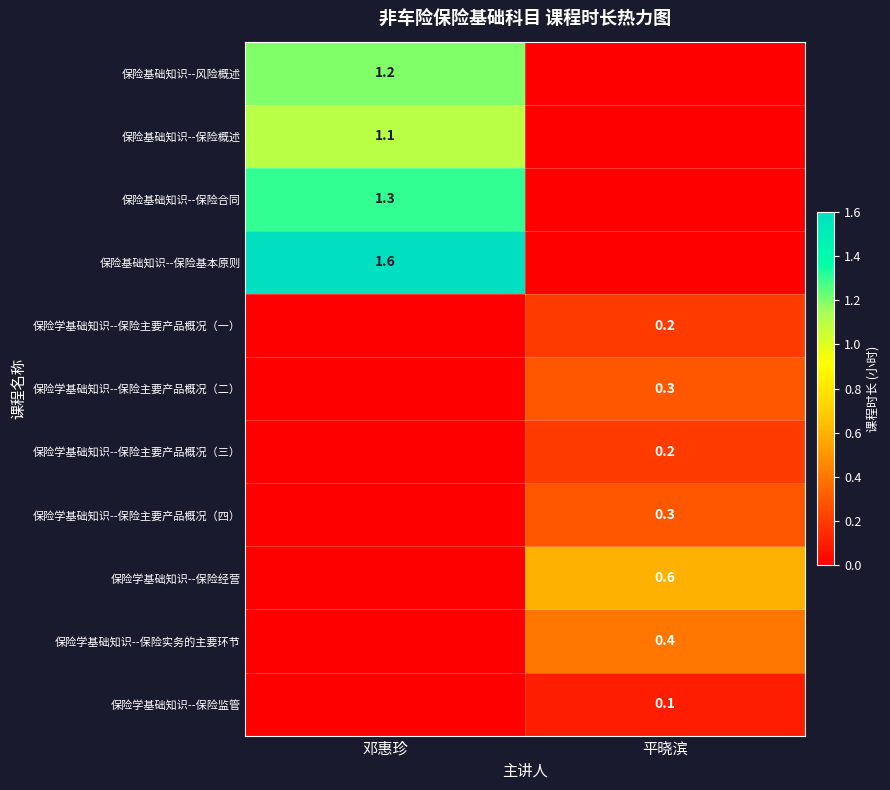

Which label corresponds to the largest value in the chart?

邓惠珍